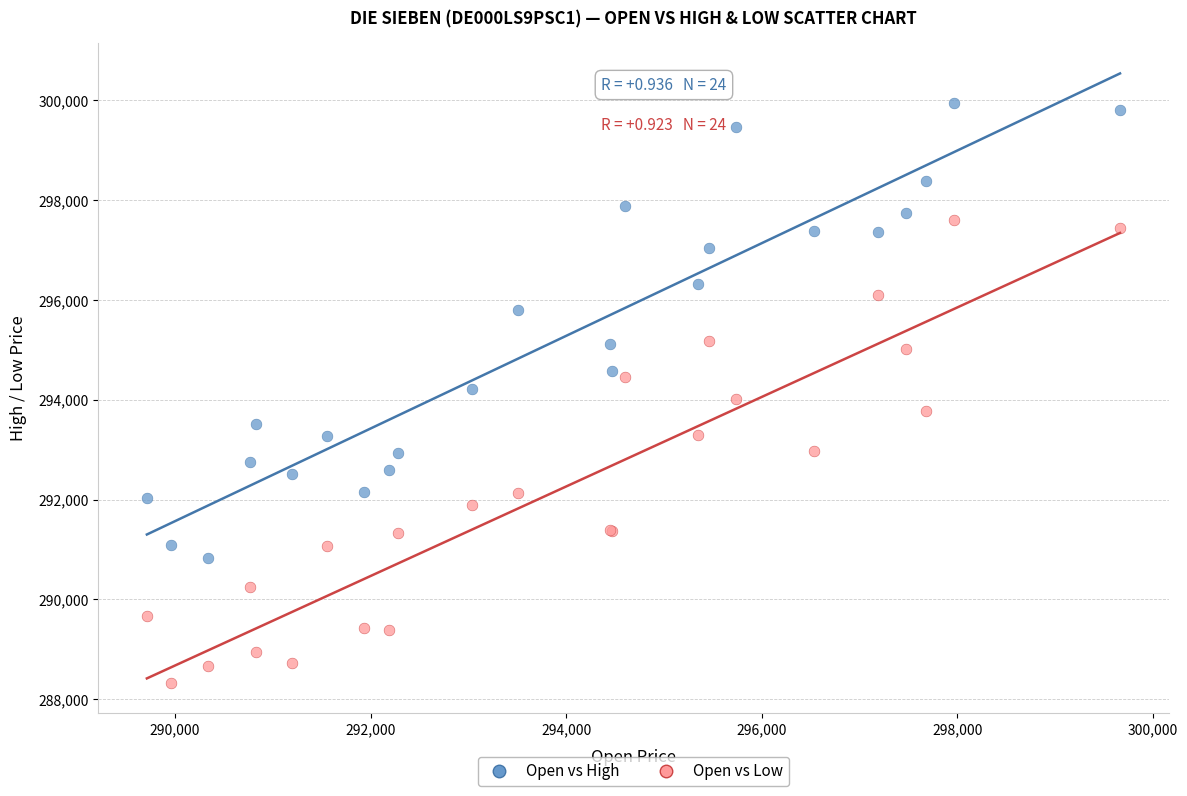

Which series reaches the minimum Y coordinate?

Open vs Low